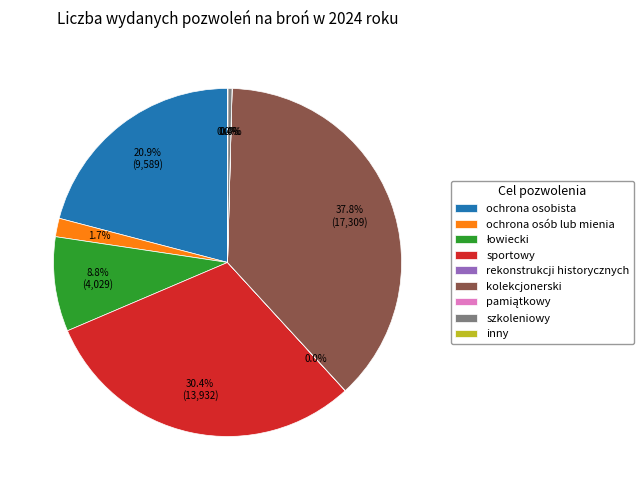

True or false: ochrona osobista accounts for 21% of the total.

True